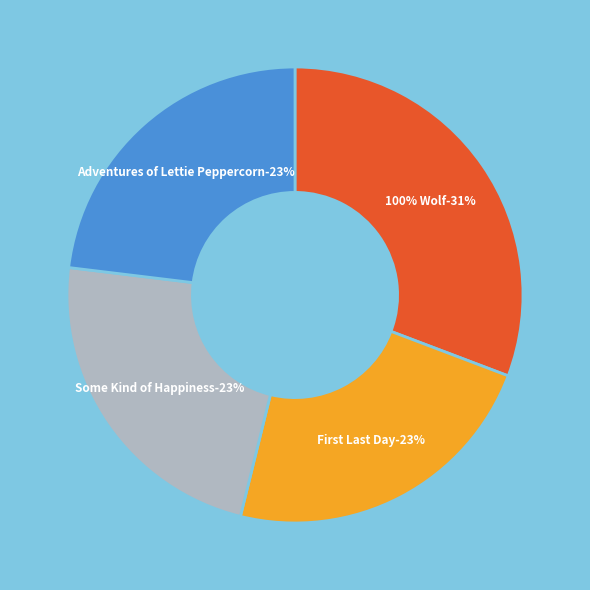

Which category has the smallest portion of the pie?

First Last Day